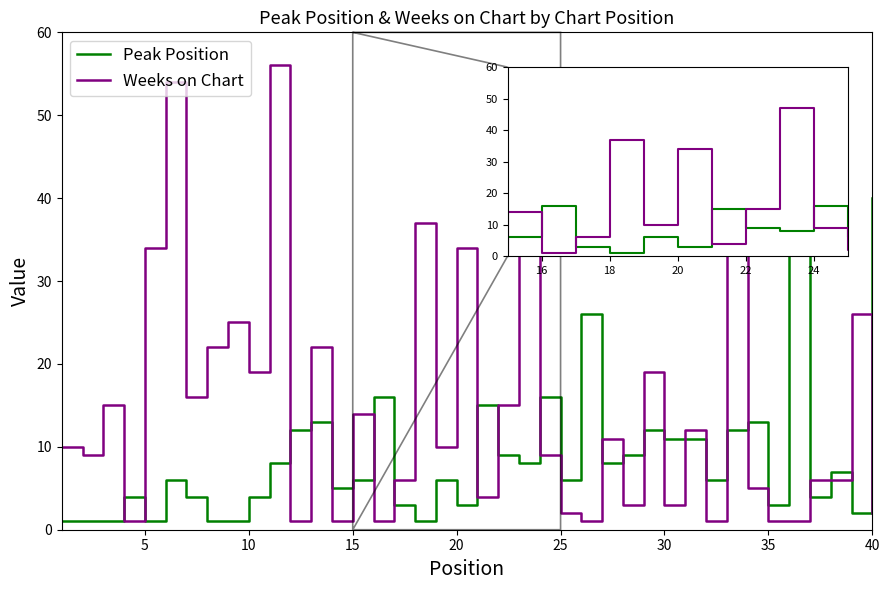

Which series ends up on top after the final intersection of Weeks on Chart and Peak Position?

Peak Position